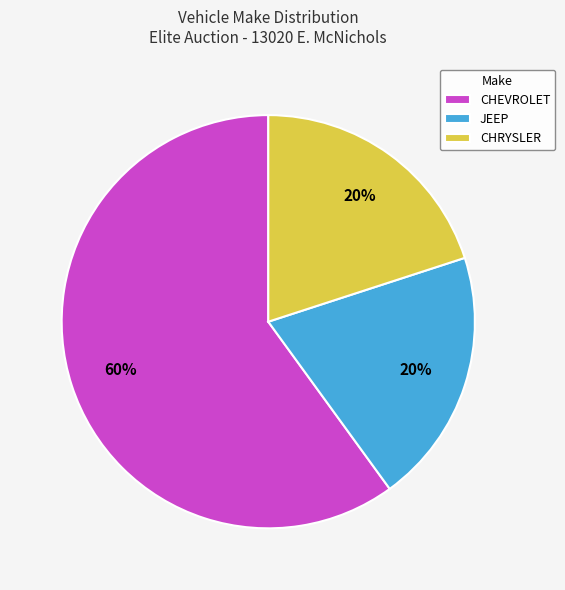

How many slices are in this pie chart?

3